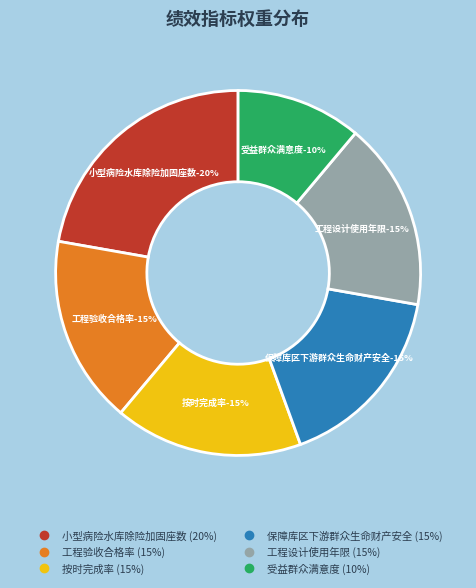

How many slices are in this pie chart?

6